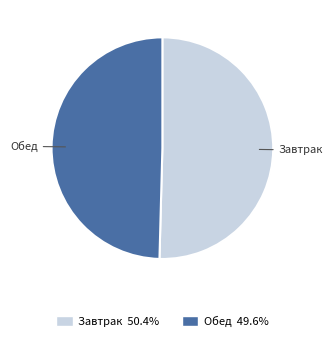

Is there any slice that represents more than half of the pie?

Yes